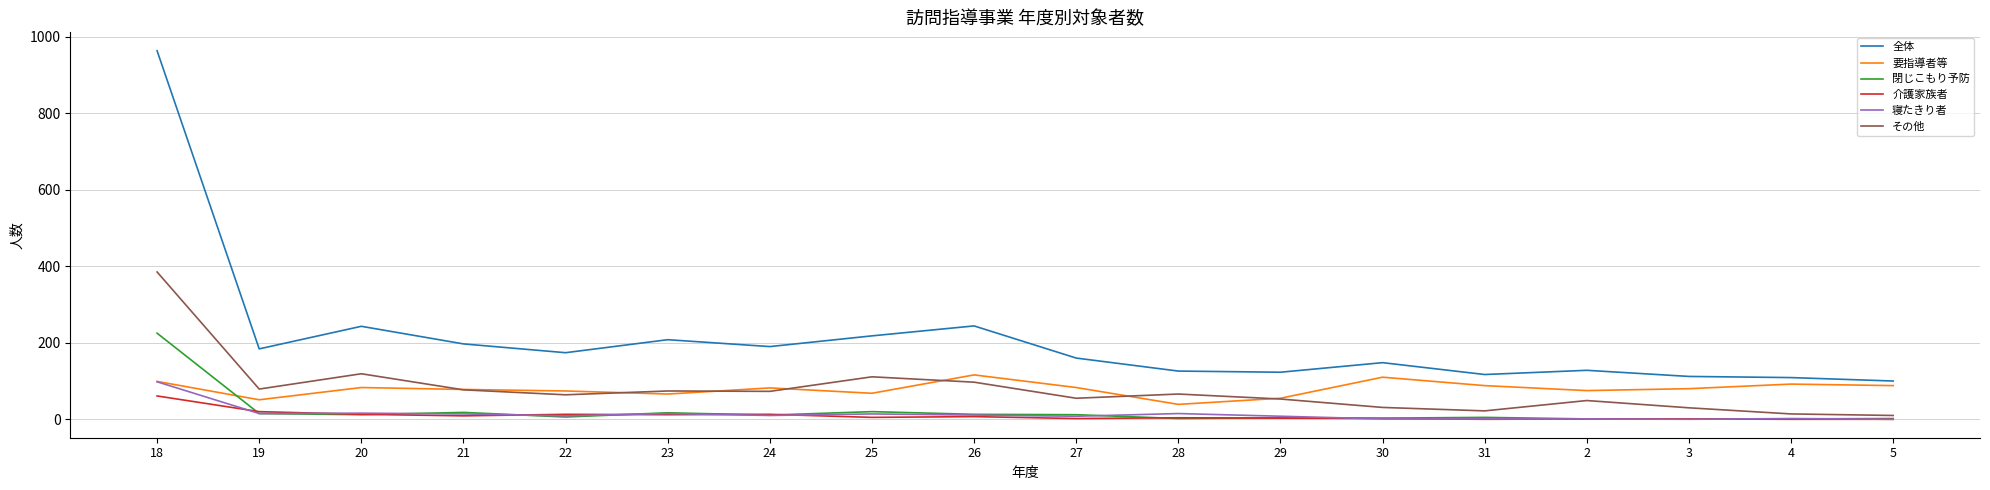

The value of 要指導者等 at 18 is 99. True or false?

True